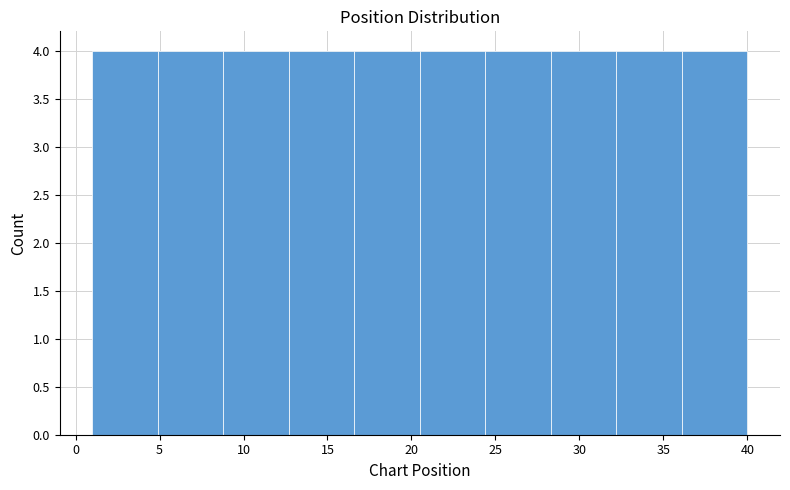

How tall is the bar that spans 20.5 to 24.4 on the x-axis? Neither the bar edges nor the heights are printed on the chart, so give them approximately, as read against the axes.

4